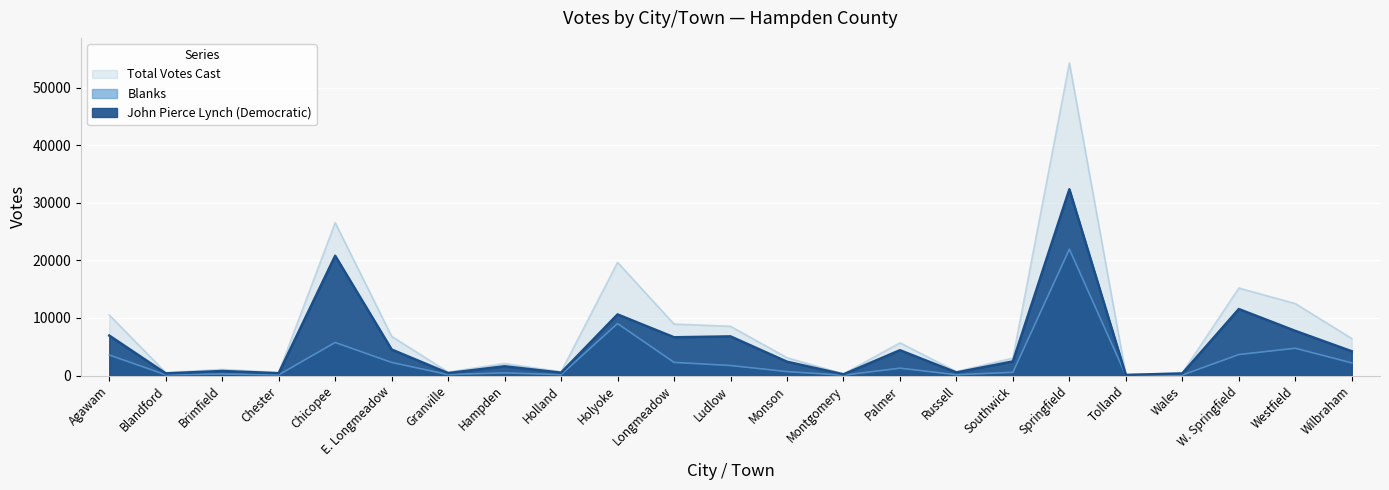

At which category is the sum across all series the highest?

Springfield